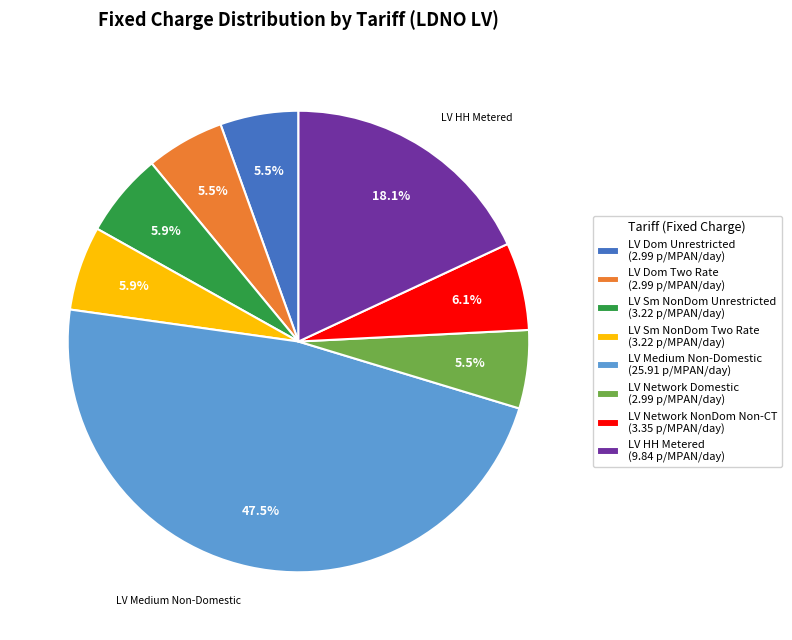

Which has a higher value, LV Sm NonDom Two Rate (3.22 p/MPAN/day) or LV Medium Non-Domestic (25.91 p/MPAN/day)?

LV Medium Non-Domestic (25.91 p/MPAN/day)